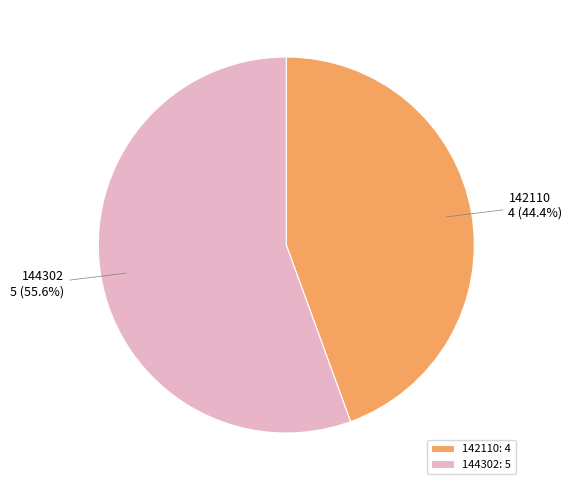

To the nearest percent, what percentage of the pie is 142110?

44%